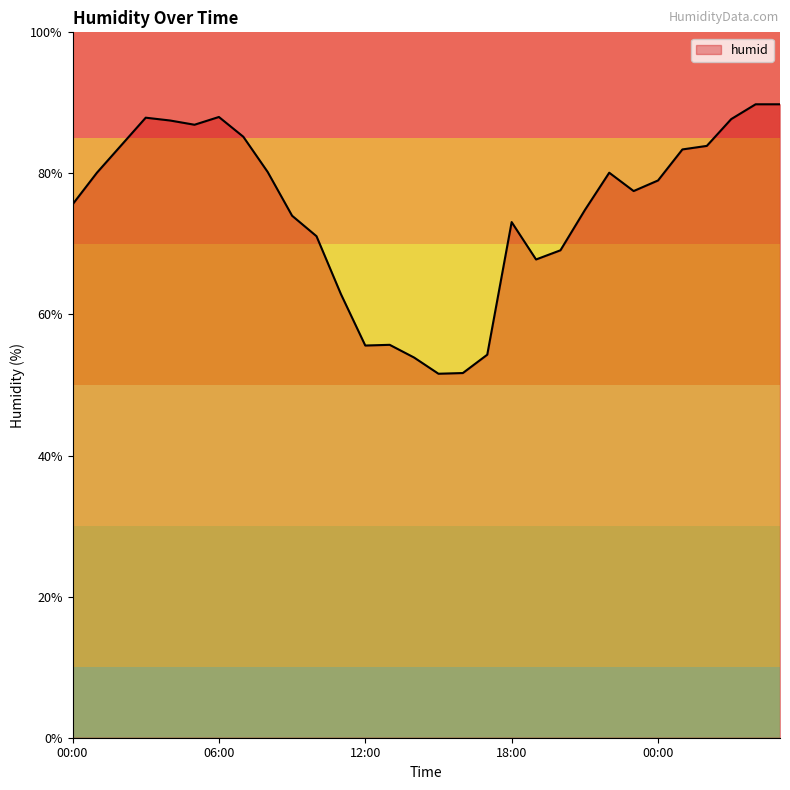

Is this an area chart (filled region under the line)?

No